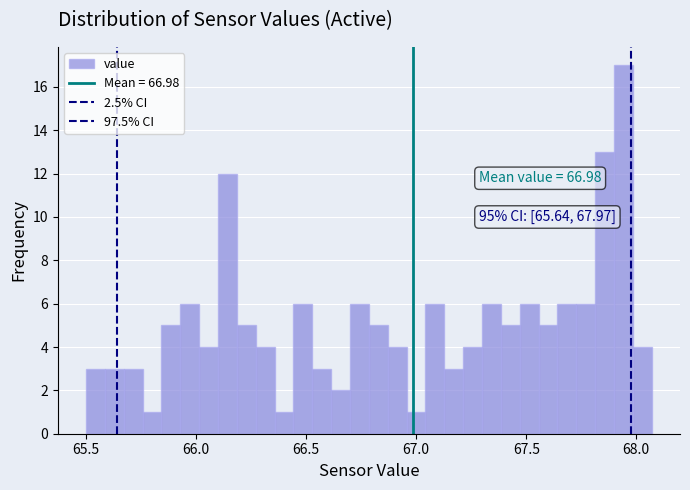

Read against the x-axis, roughly where is the centre of the tallest bar?

67.95